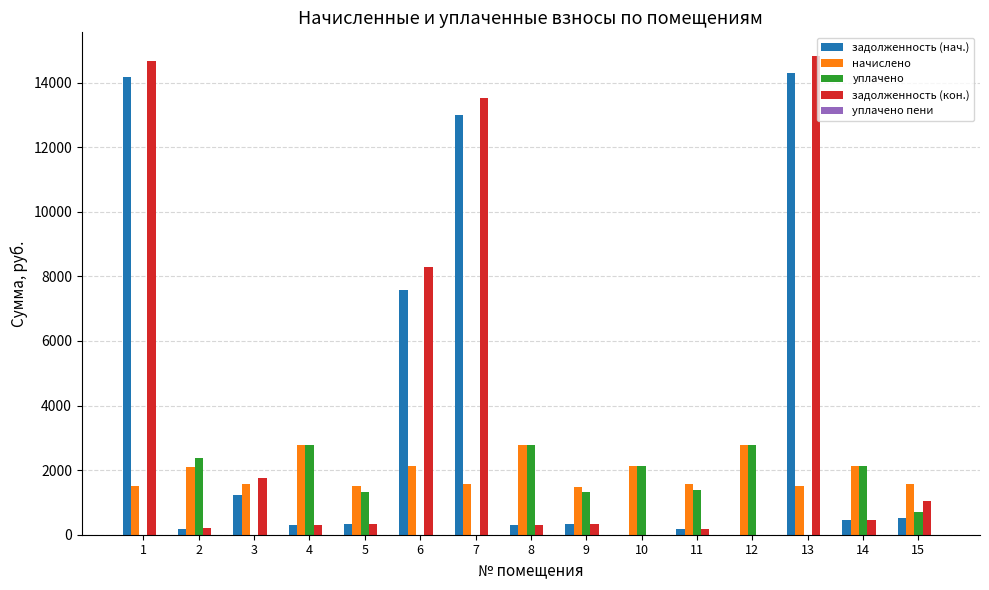

What is the total value across all series at 1?

30353.6